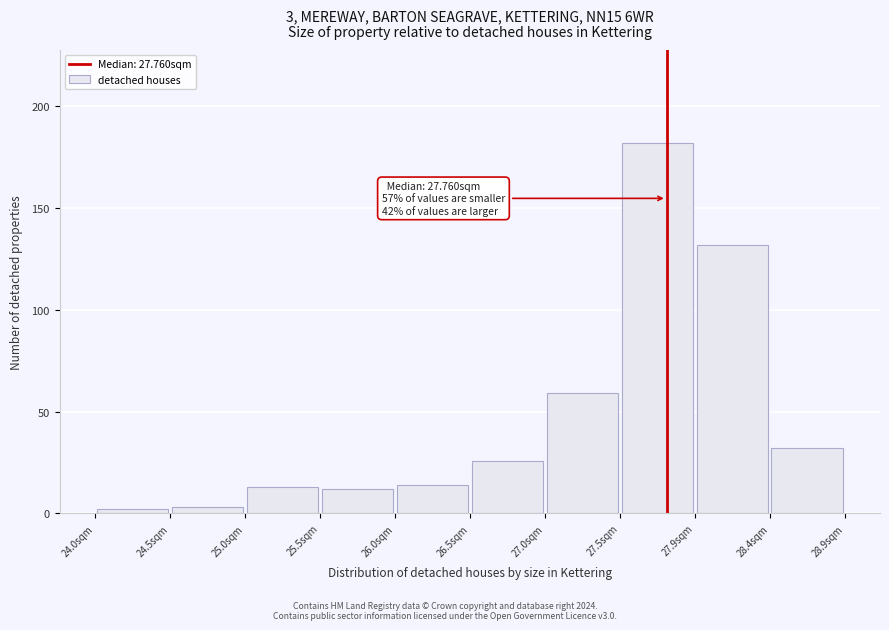

Which range on the x-axis has the tallest bar?

27.45 to 27.95